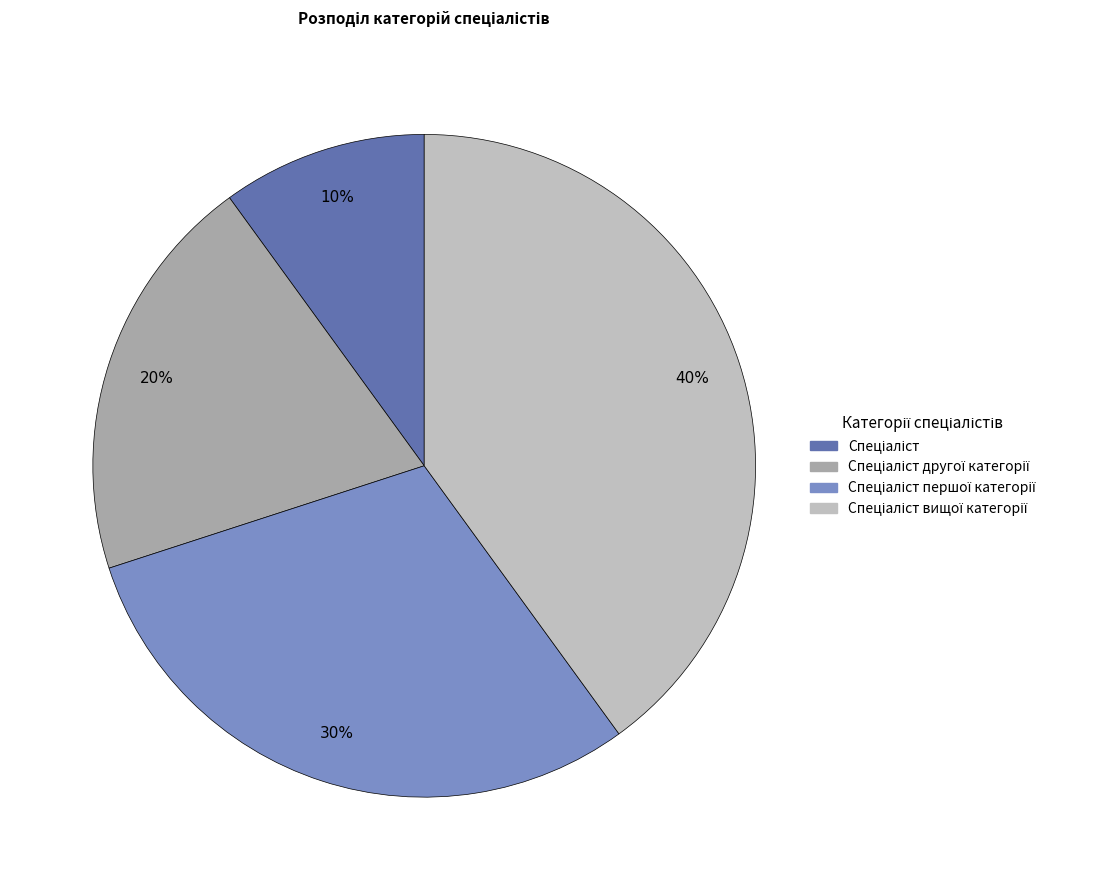

To the nearest percent, what is the difference between the largest and smallest slice percentages?

30%